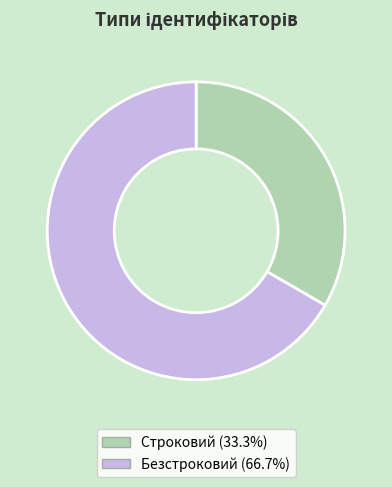

Is the sum of Строковий and Безстроковий greater than half?

Yes